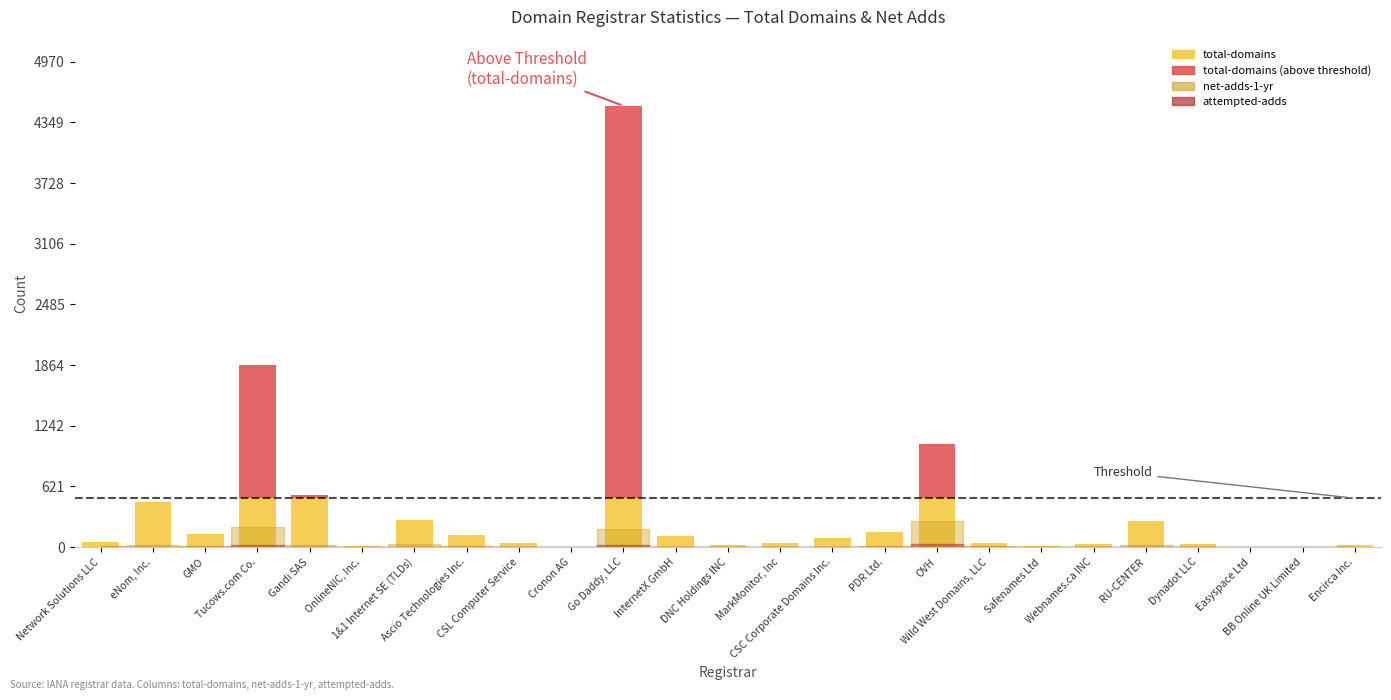

Which has a higher value, CSC Corporate Domains Inc. or MarkMonitor, Inc?

CSC Corporate Domains Inc.